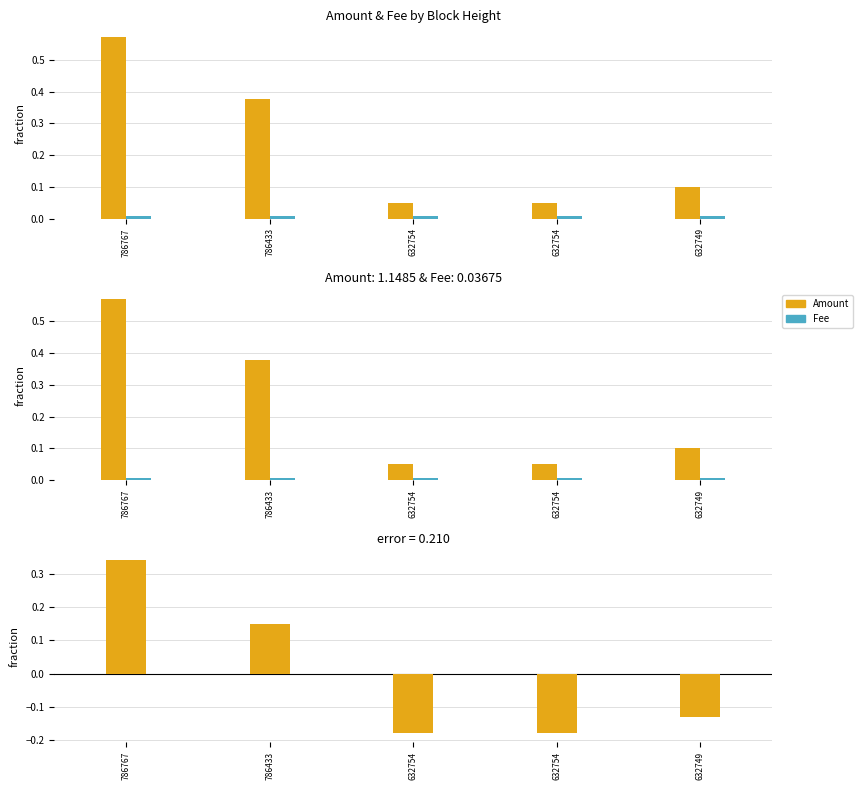

The Amount (centered) series shows 0.1 at 786433. True or false?

False